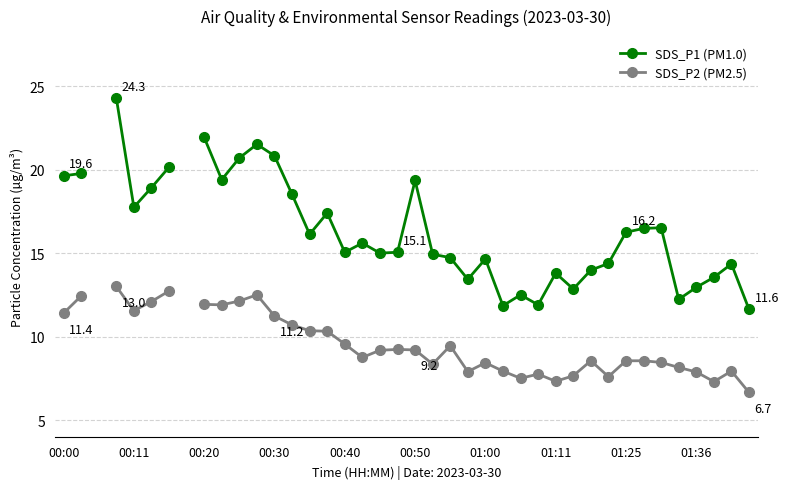

The value of SDS_P1 (PM1.0) at 37 is 18.1. True or false?

False